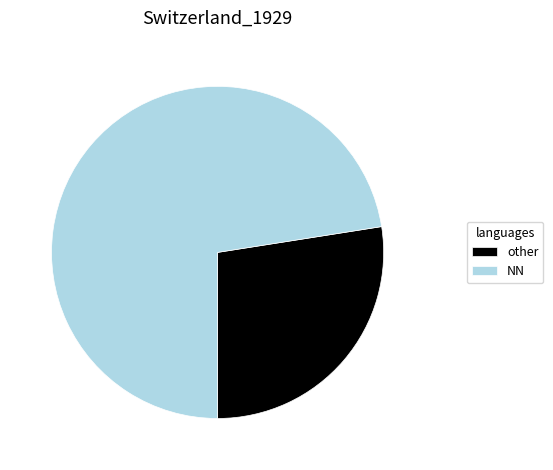

Is there any slice that represents more than half of the pie?

Yes